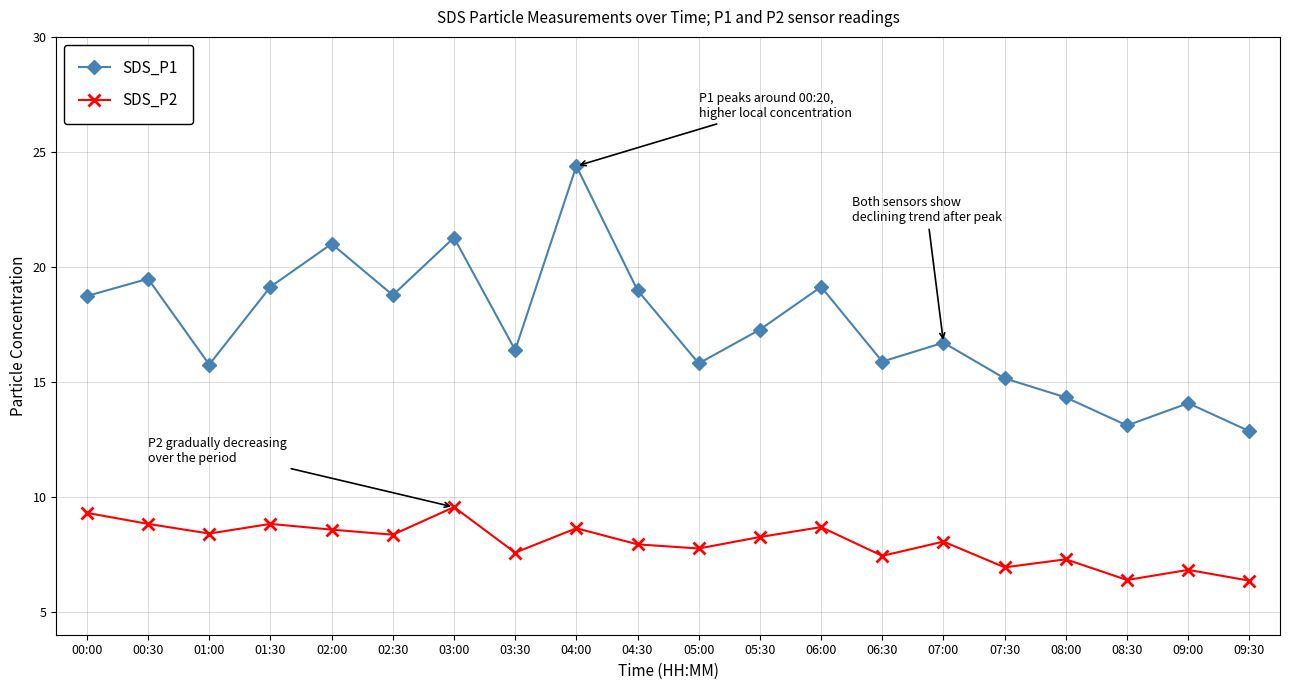

Which series has the largest range (max minus min)?

SDS_P1